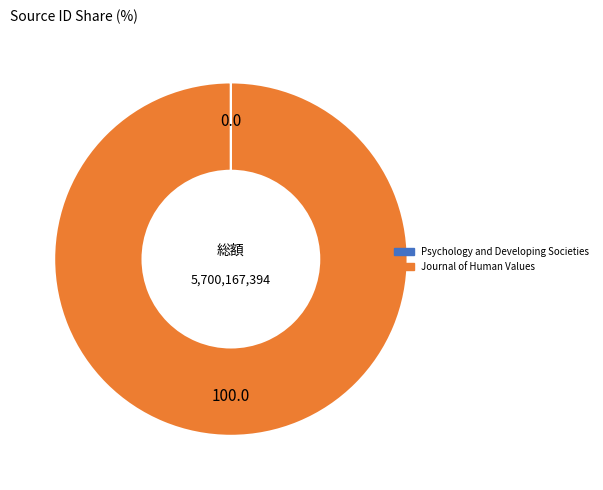

True or false: Journal of Human Values accounts for 100% of the total.

True